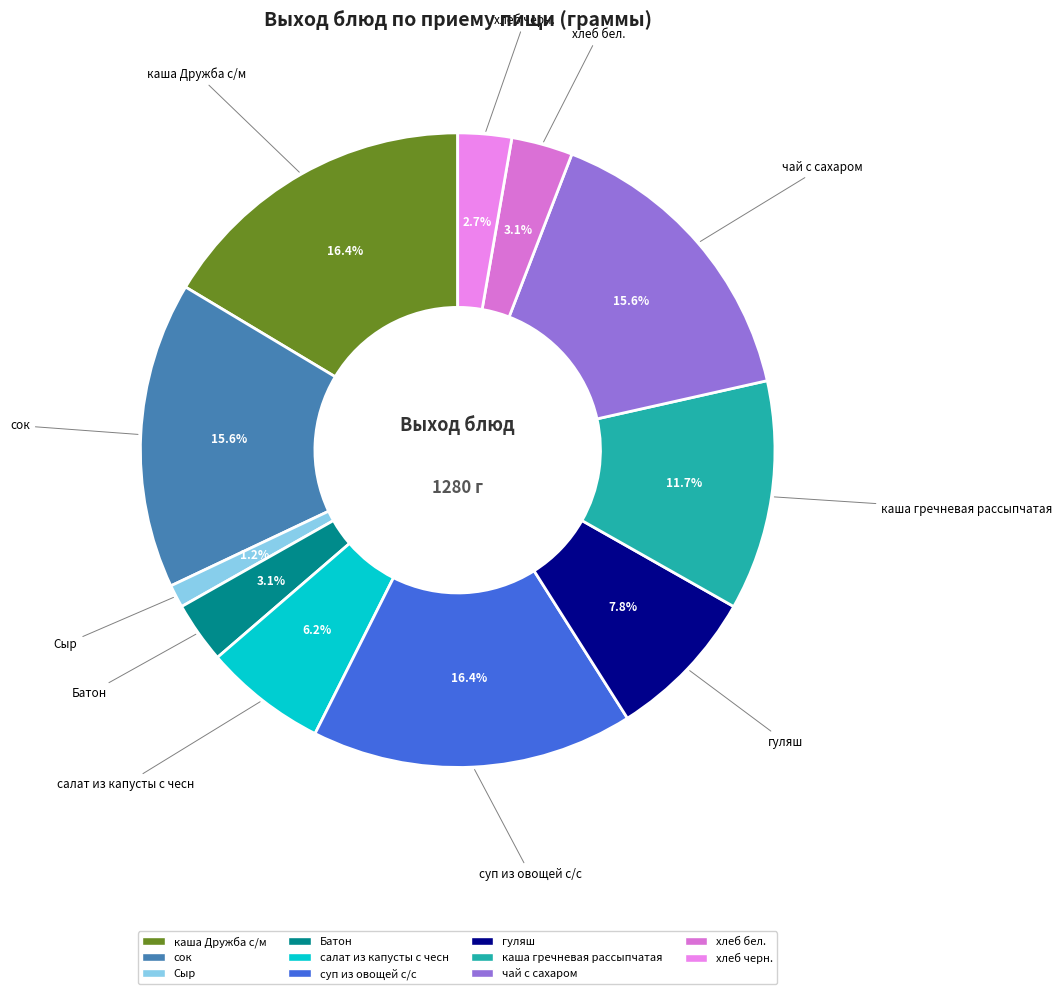

What percentage is the Батон slice, to the nearest percent?

3%